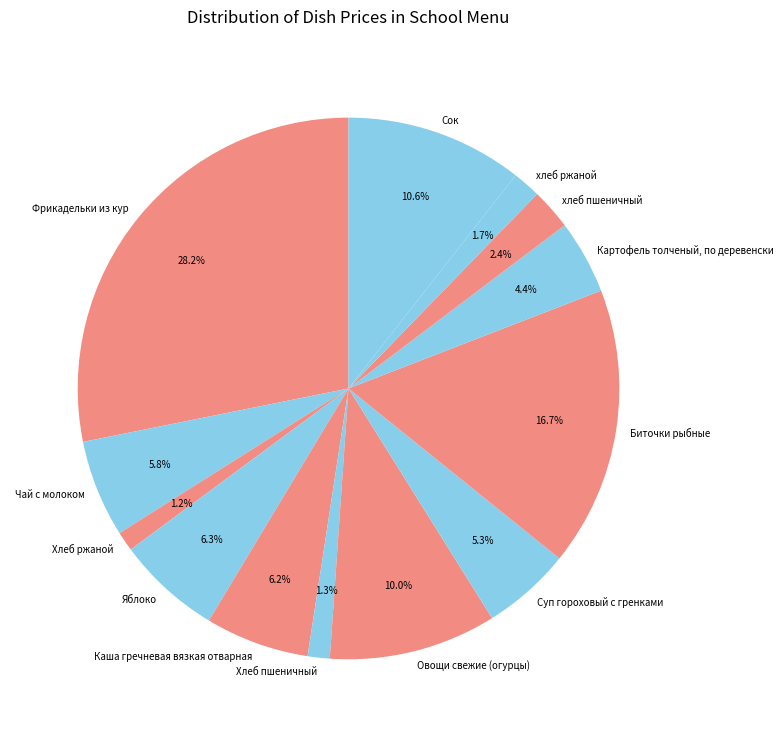

True or false: хлеб пшеничный accounts for 2% of the total.

True